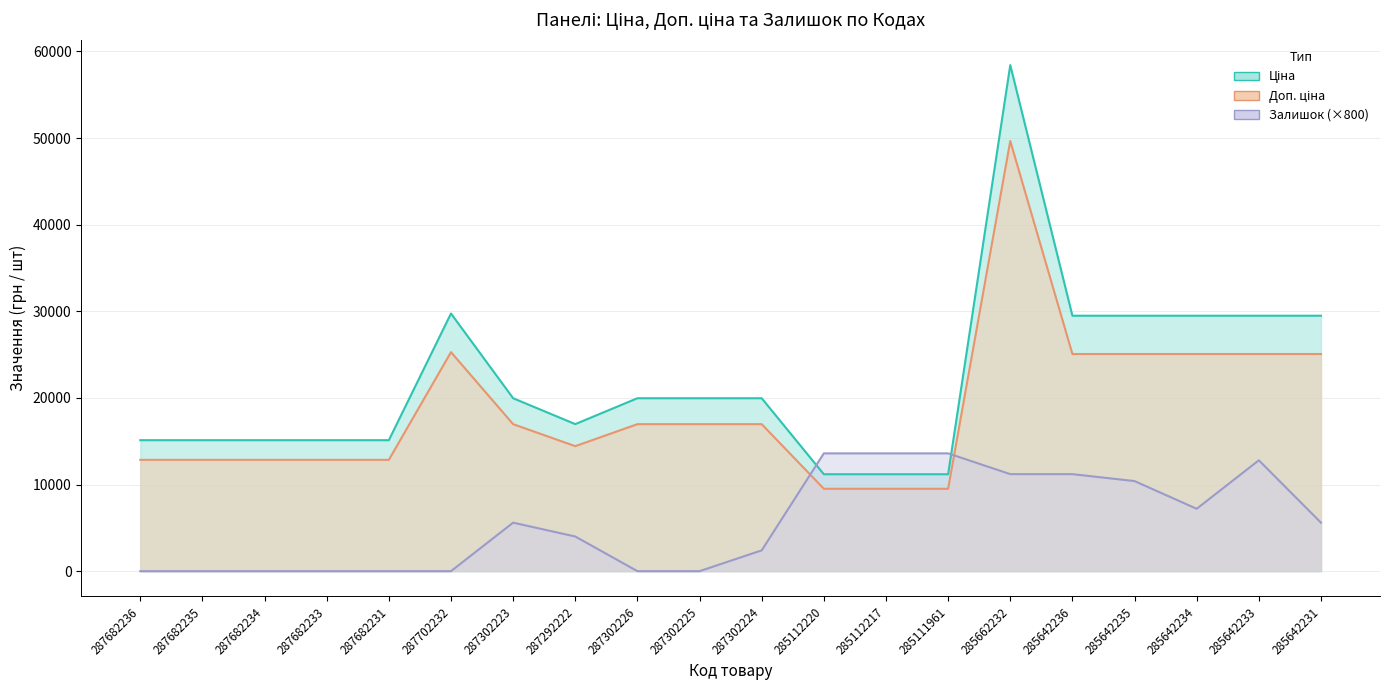

What is the average value of the Ціна series?

22081.4